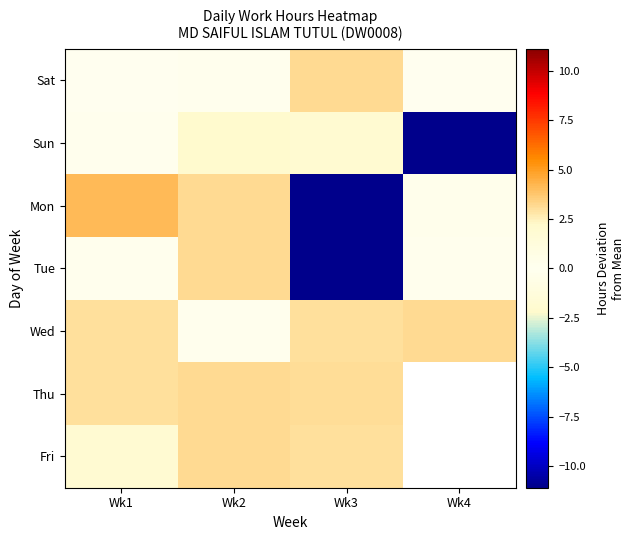

At which label is Wed closest to 1?

Wk2